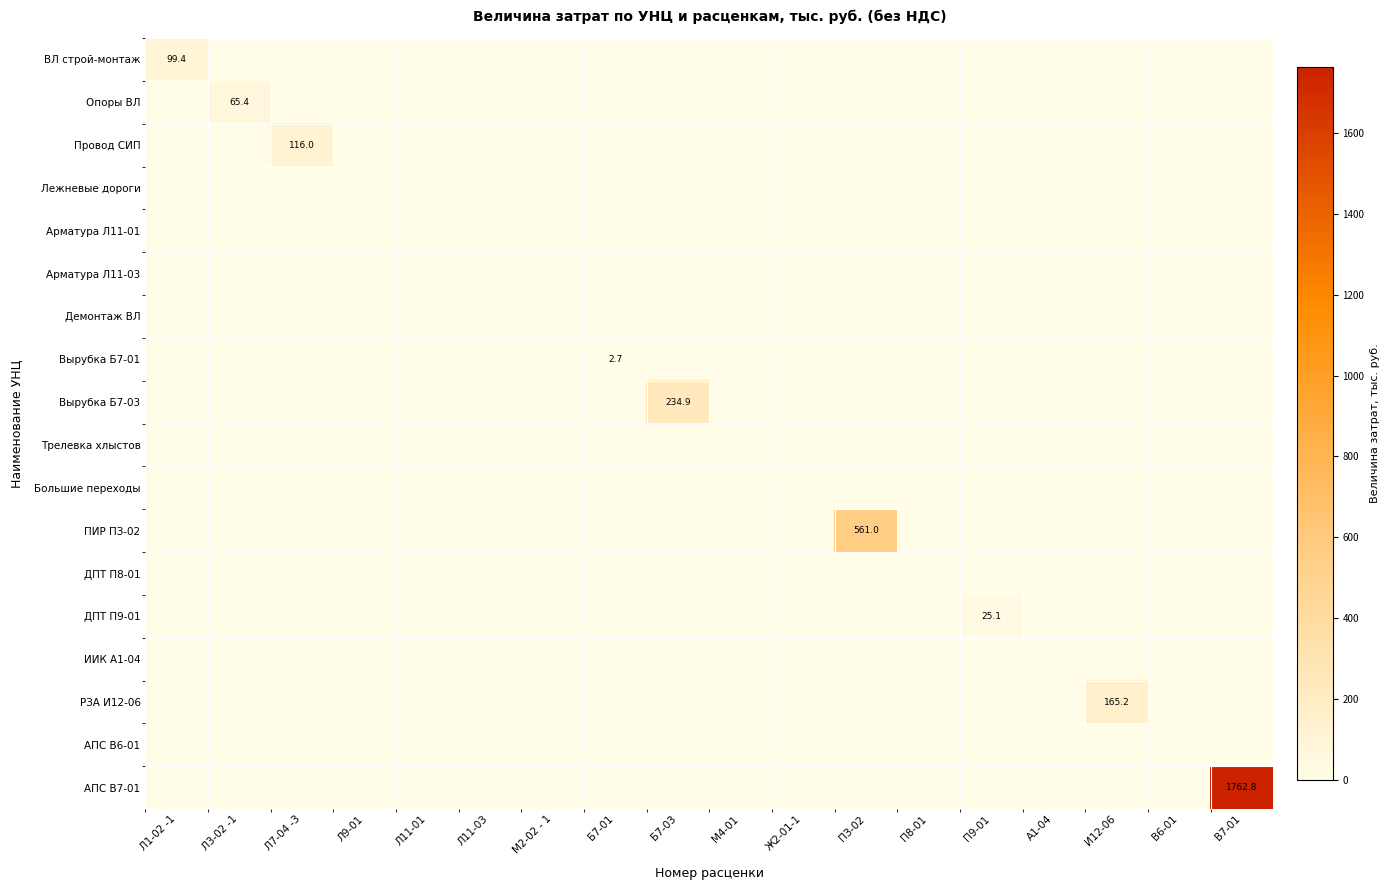

True or false: ВЛ строй-монтаж has a value of 99.4 at Л1-02 -1.

True